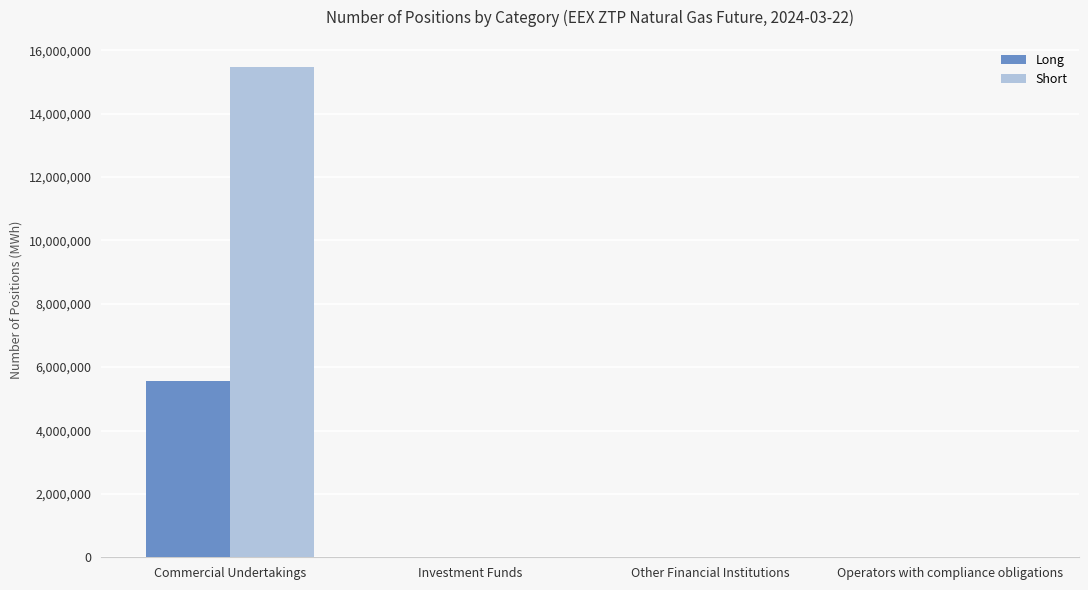

The value of Long at Other Financial Institutions is 0. True or false?

True